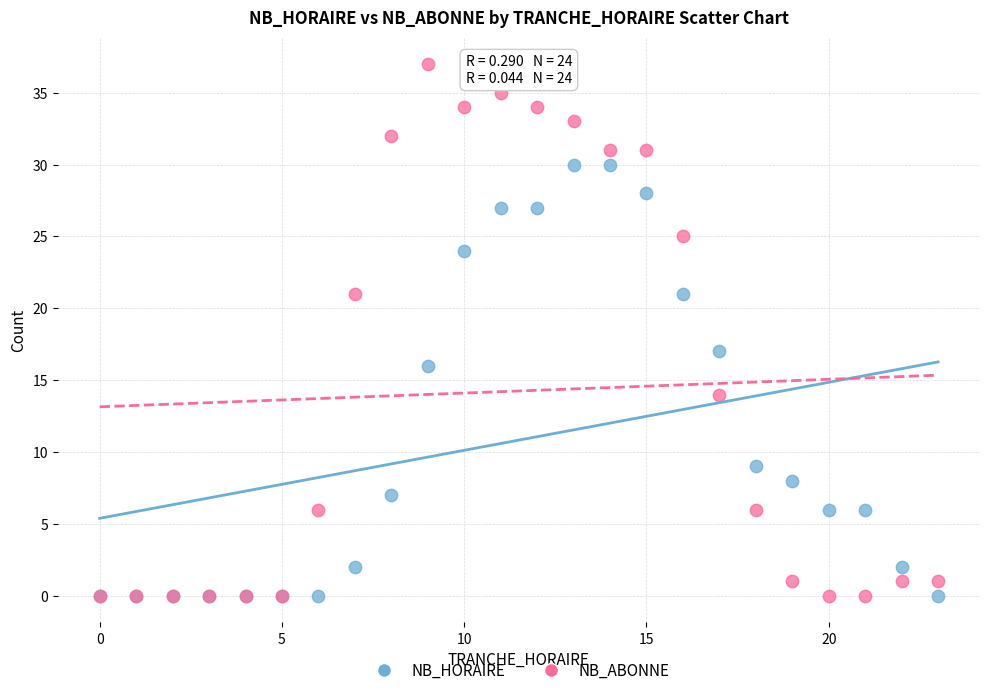

What are all the series names shown in the legend?

NB_HORAIRE, NB_ABONNE